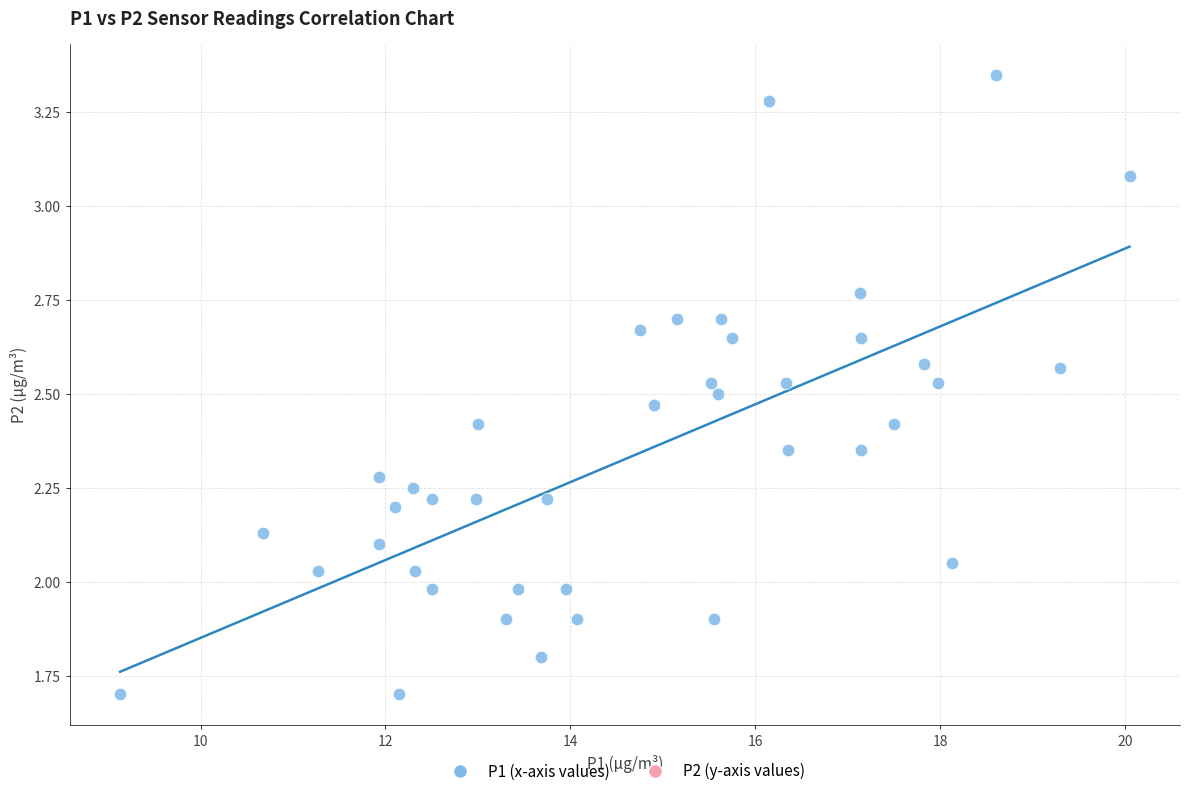

What is the range of Y values (max minus min)?

1.7